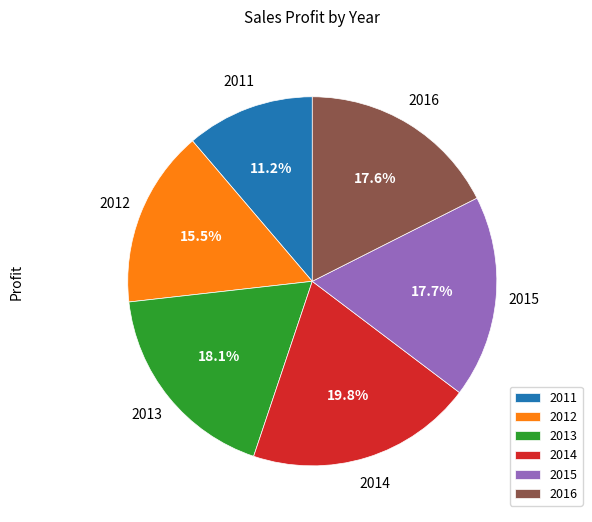

What is the smallest slice in the pie chart?

2011